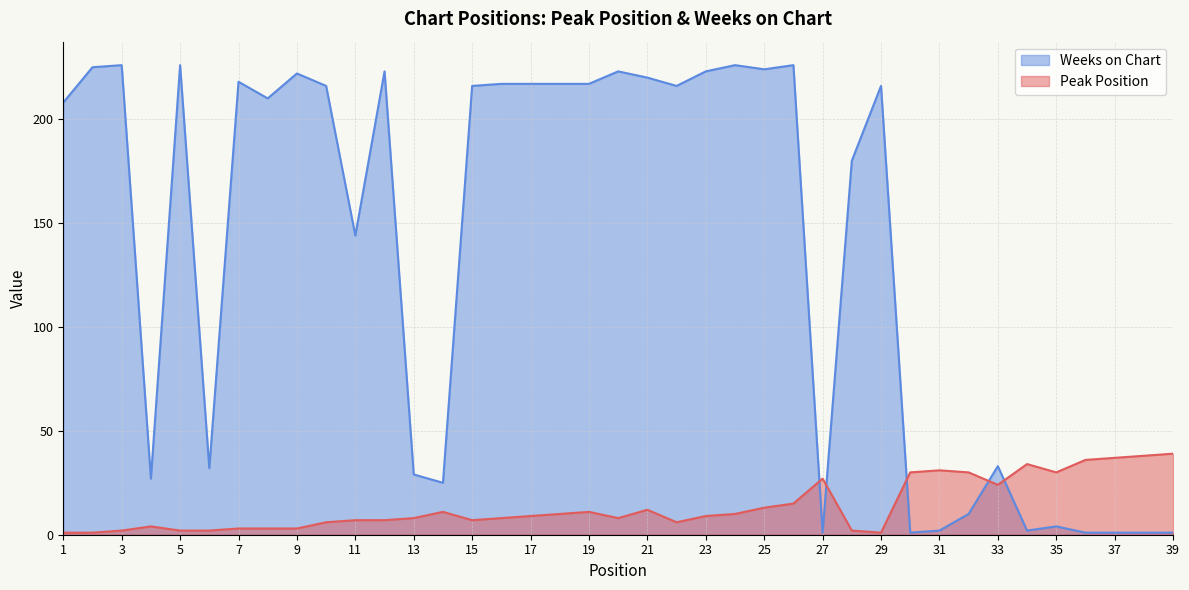

Rank the series by their average value, from highest to lowest.

Weeks on Chart, Peak Position